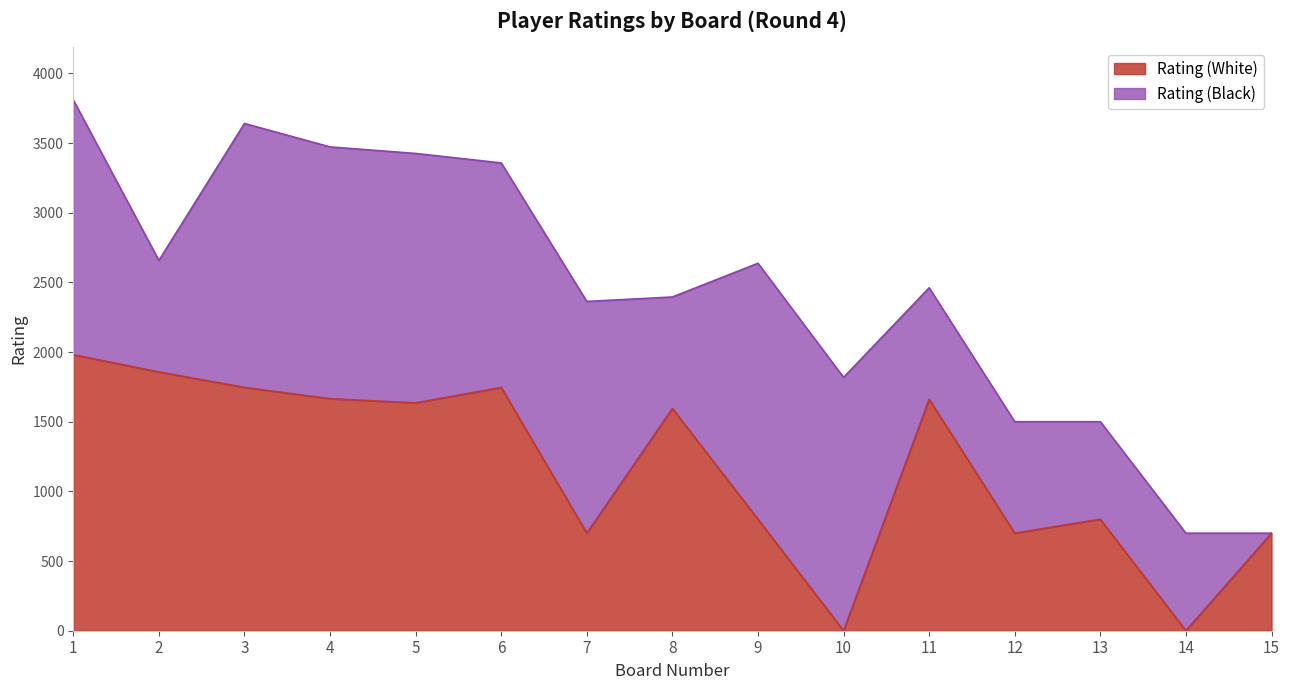

List the labels in order of value, smallest first.

10, 14, 7, 12, 15, 9, 13, 8, 5, 11, 4, 3, 6, 2, 1